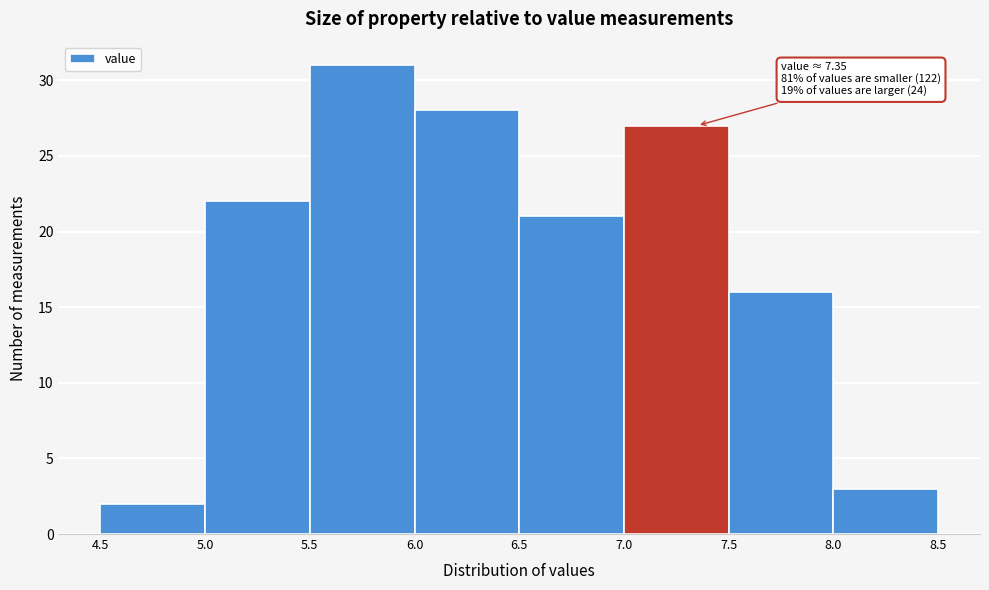

Which range on the x-axis has the tallest bar?

5.5 to 6.0